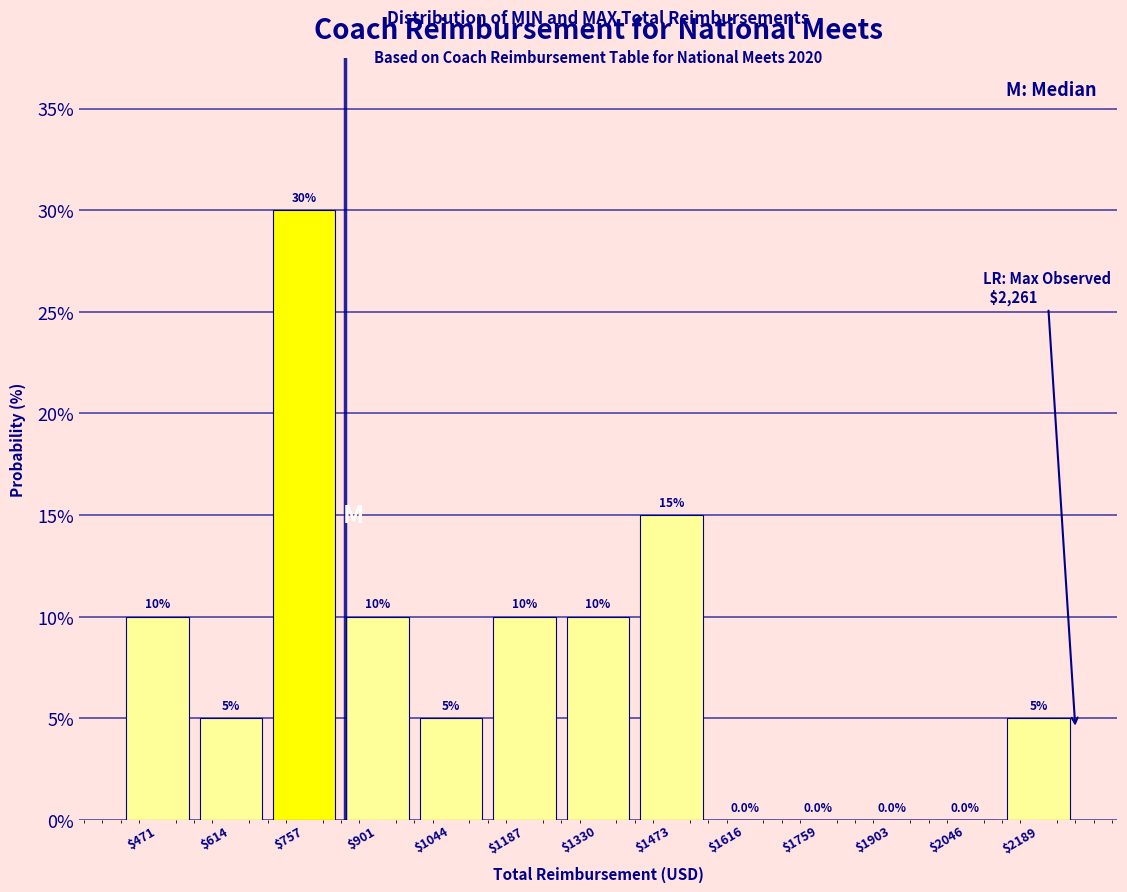

Reading left to right, transcribe this chart: for each bar, give the range it covers on the x-axis and its height. The bar edges are not printed on the chart, so give them approximately, as read against the axis.

400 to 540: 10.0
540 to 680: 5.0
680 to 820: 30.0
820 to 980: 10.0
980 to 1120: 5.0
1120 to 1260: 10.0
1260 to 1400: 10.0
1400 to 1540: 15.0
1540 to 1680: 0.0
1680 to 1840: 0.0
1840 to 1980: 0.0
1980 to 2120: 0.0
2120 to 2260: 5.0